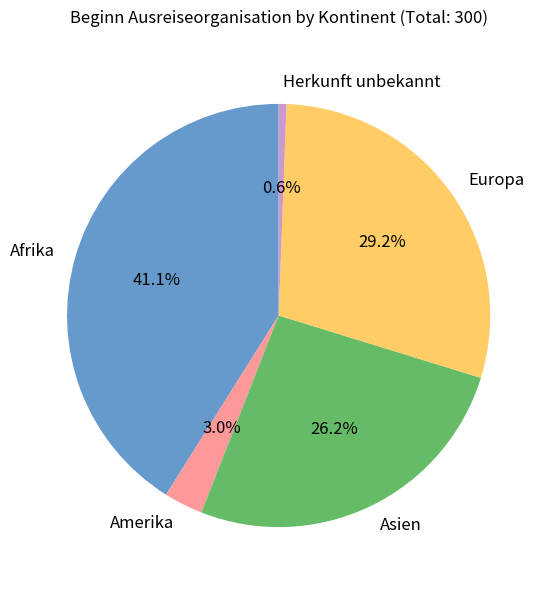

What percentage is NOT represented by Amerika?

97.0%